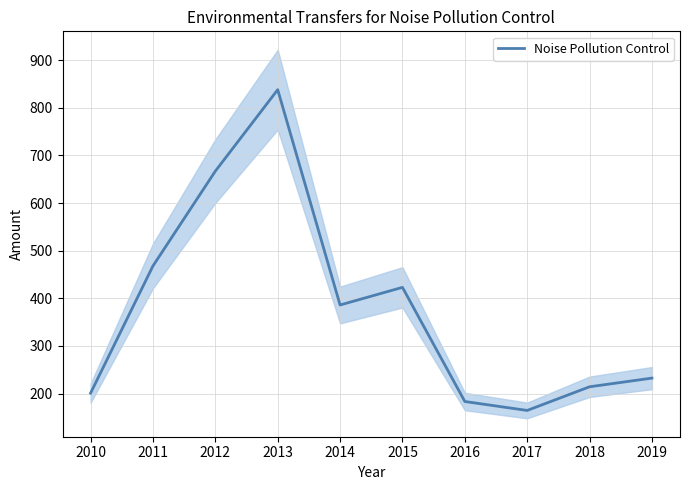

What is the sum of all values?

3777.8